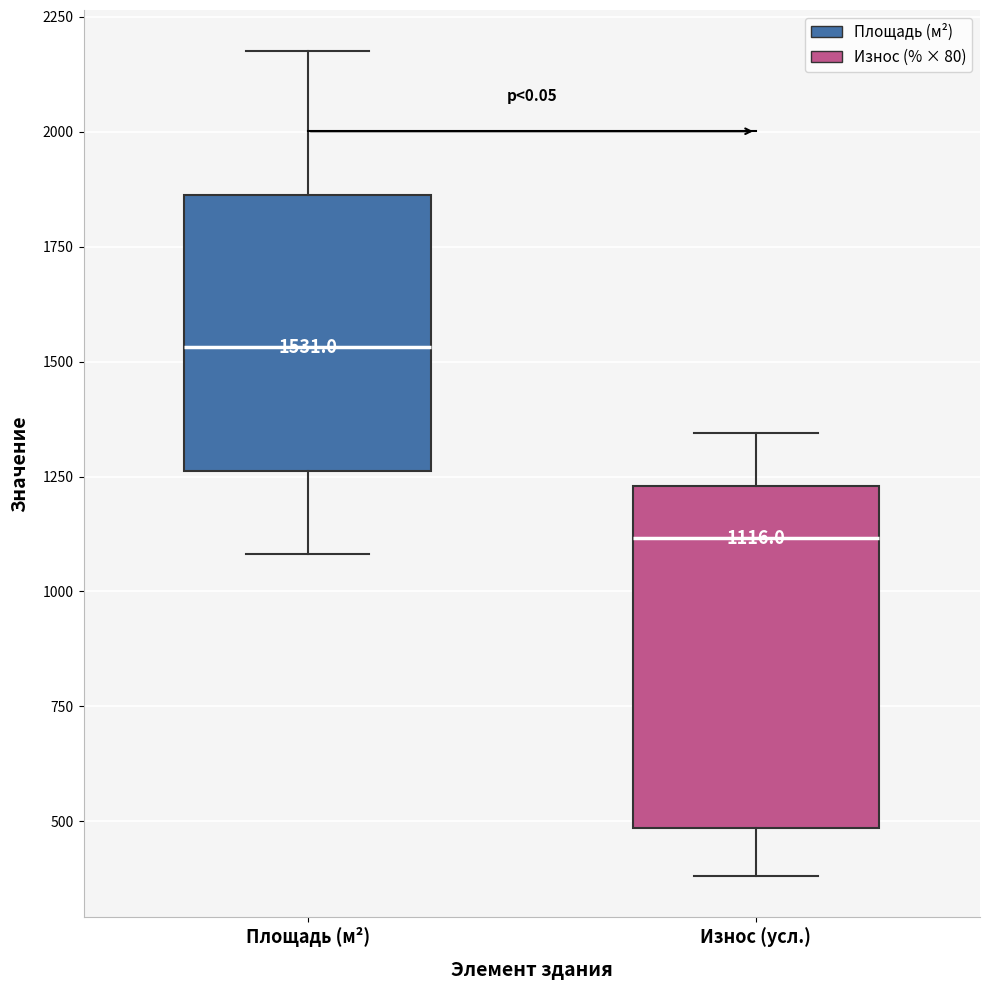

Which box has the highest median line?

Площадь (м²)